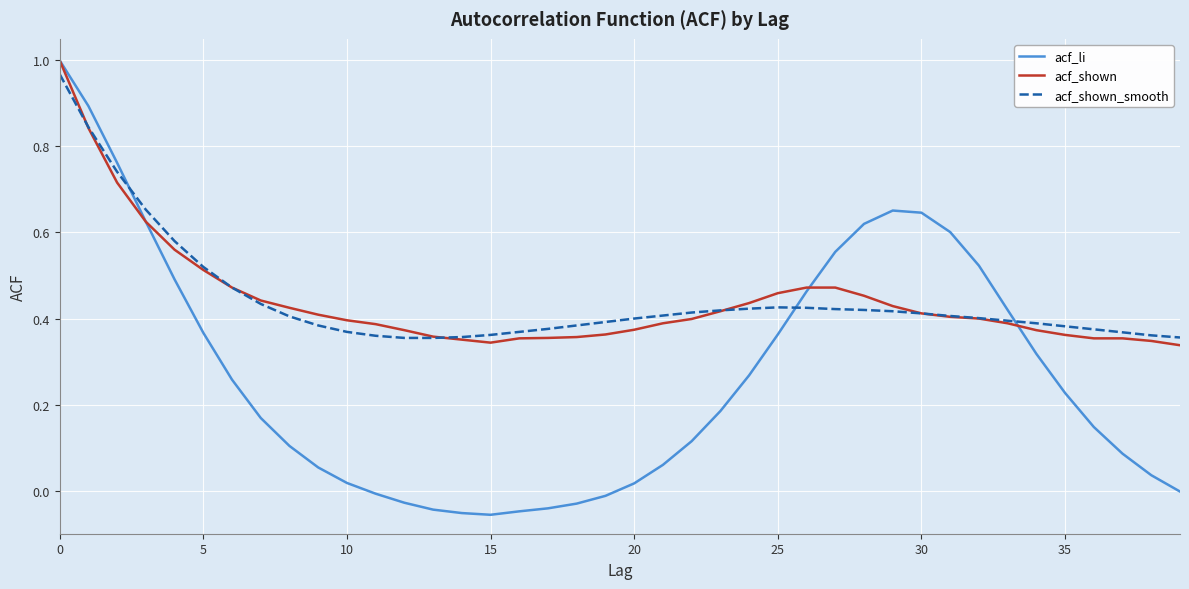

How many interior local peaks does the acf_li series have?

1